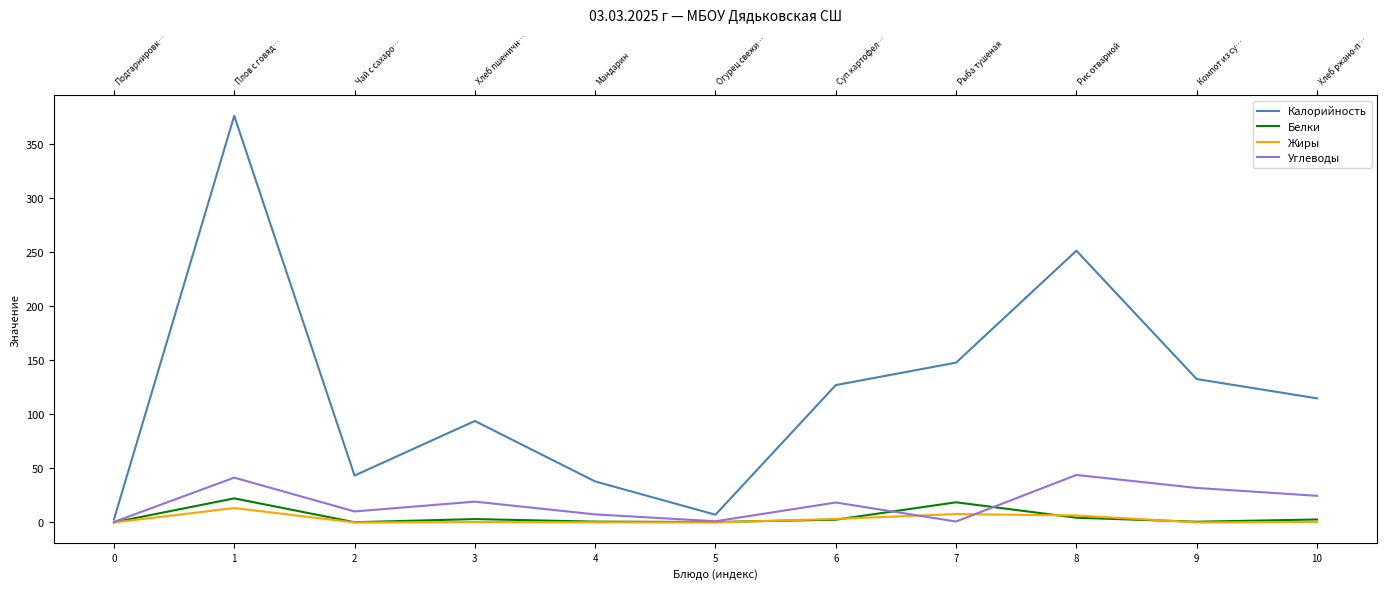

Where is the first local minimum for Жиры?

2